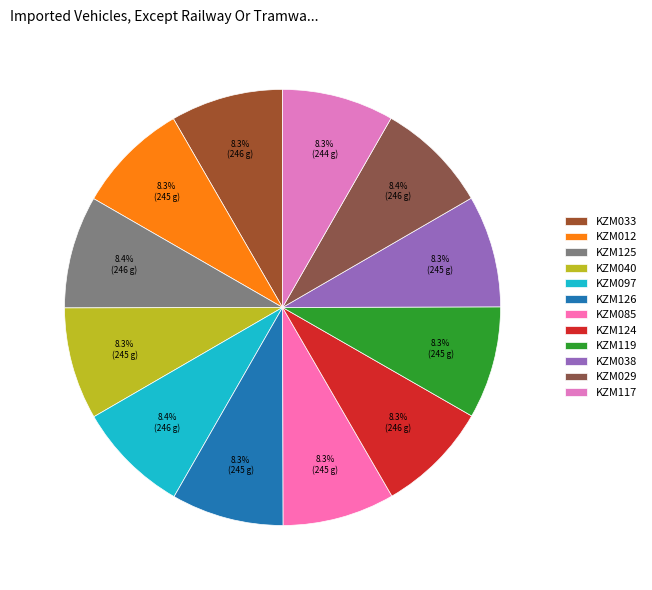

Count the number of slices in the pie.

12